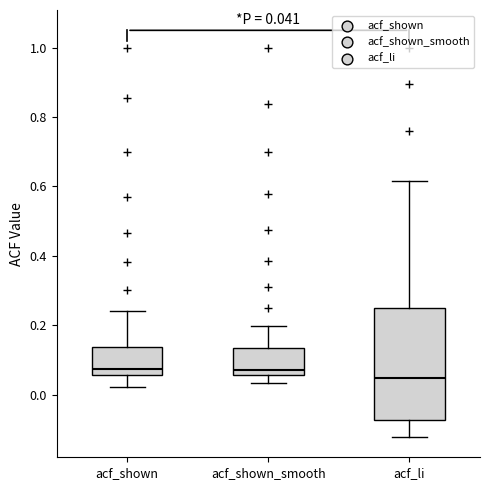

Which box has the lowest median line?

acf_li